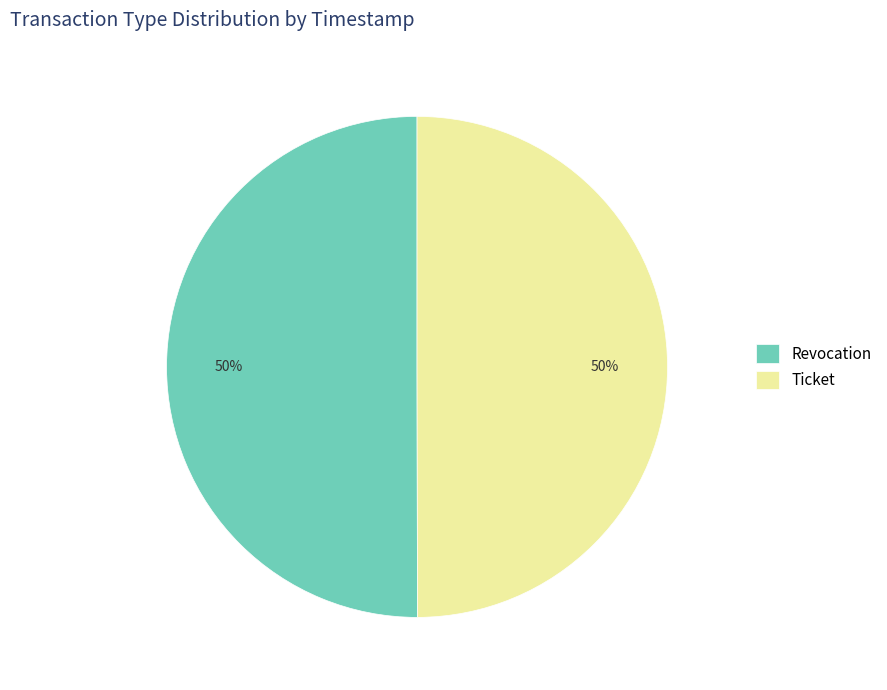

To the nearest percent, what portion does Ticket represent?

50%